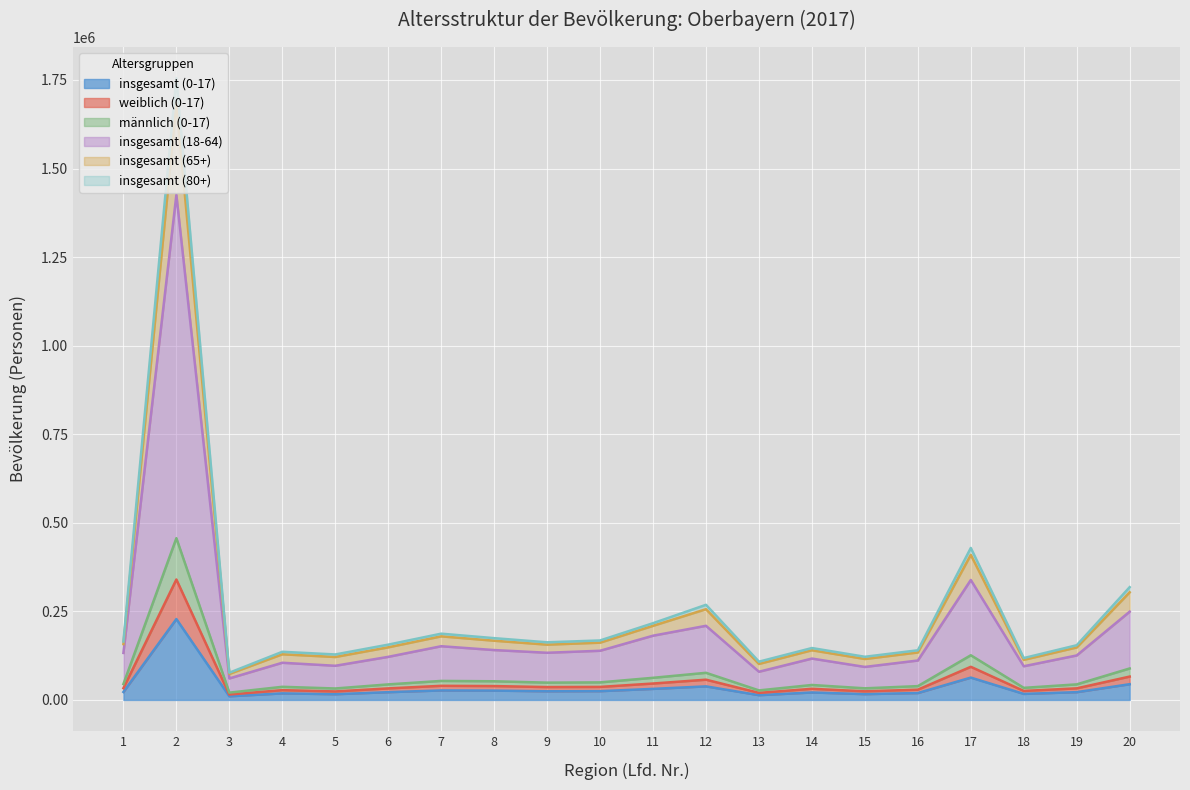

True or false: insgesamt (80+) has more than 0 interior local peaks.

True